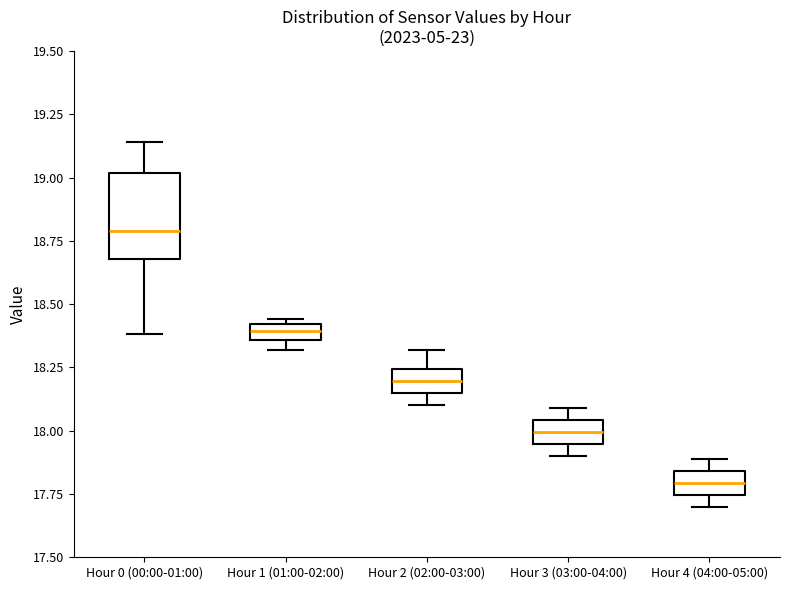

Which box has the highest median line?

Hour 0 (00:00-01:00)